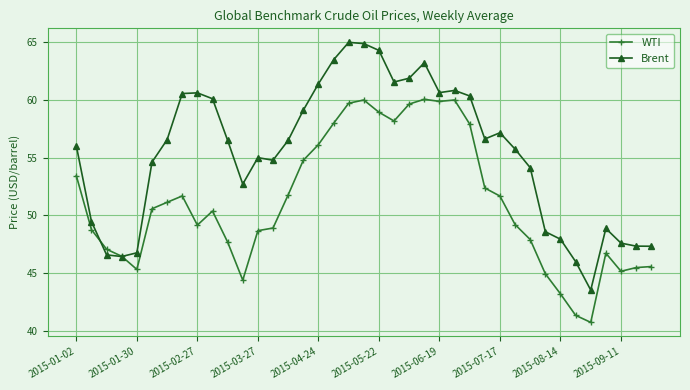

In WTI, how many points are higher than both neighbors (excluding endpoints)?

6